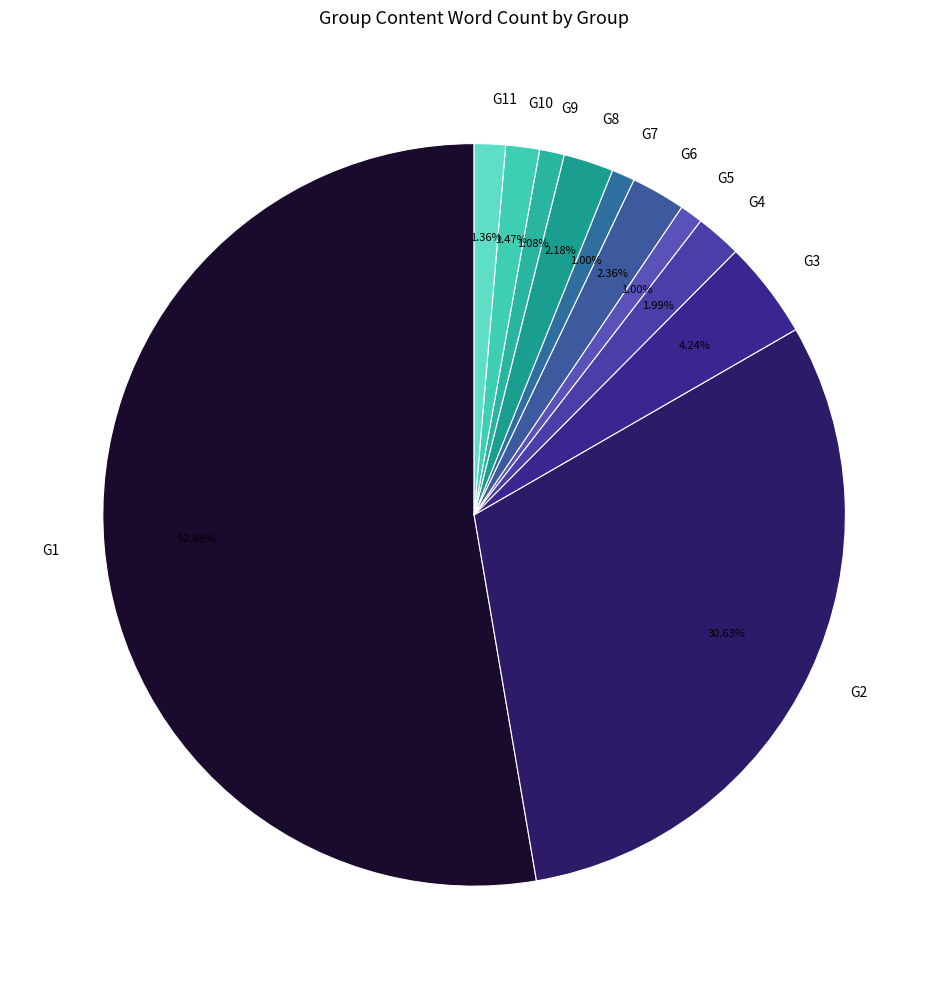

To the nearest percent, what portion does G5 represent?

1%